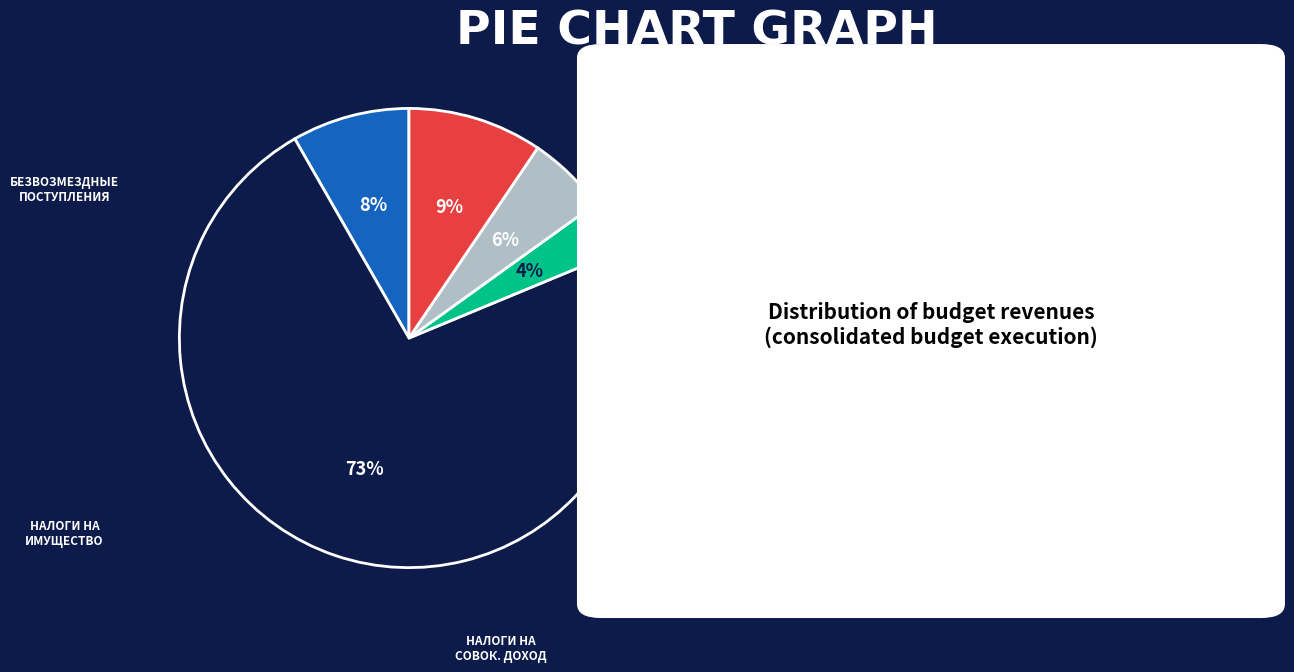

To the nearest percent, what is the average slice percentage?

20%